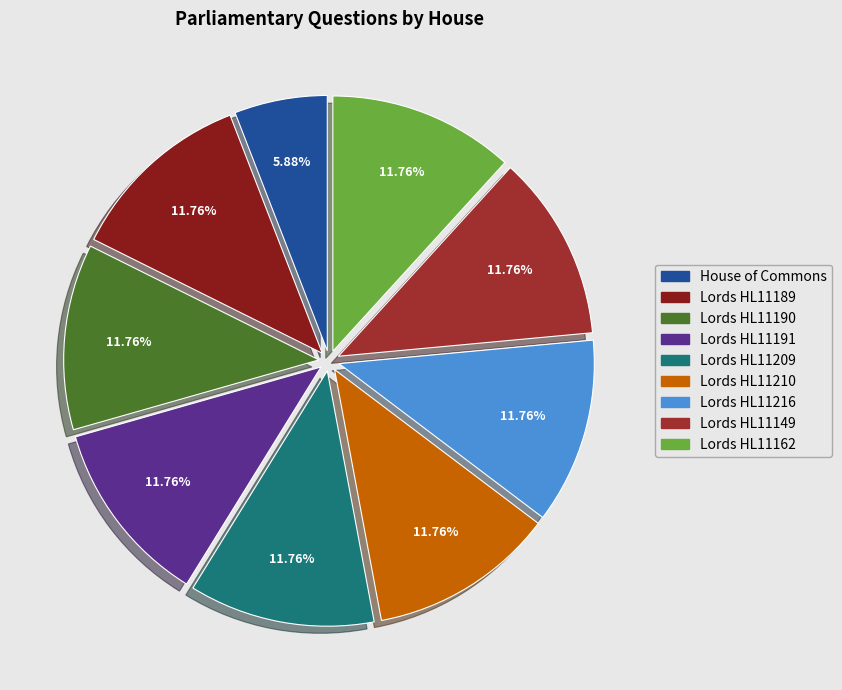

True or false: House of Commons accounts for 1% of the total.

False